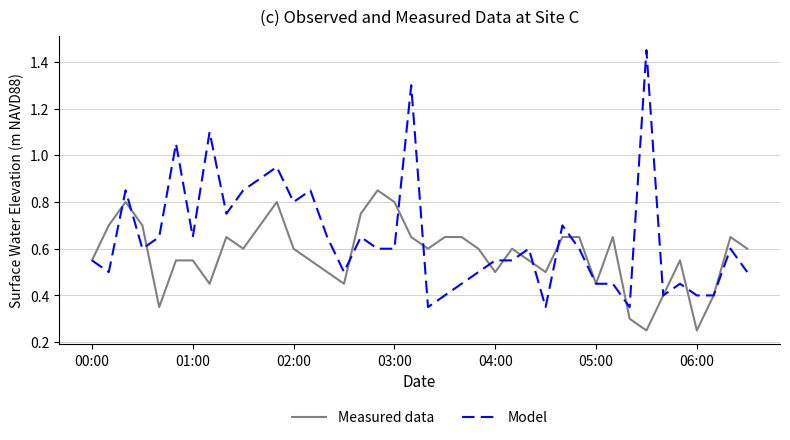

Which series has the widest spread of values?

Model